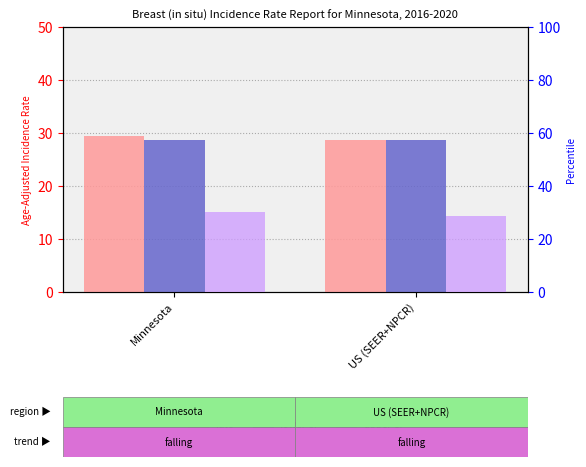

True or false: Lower 95% CI has a value of 28.6 at Minnesota.

True